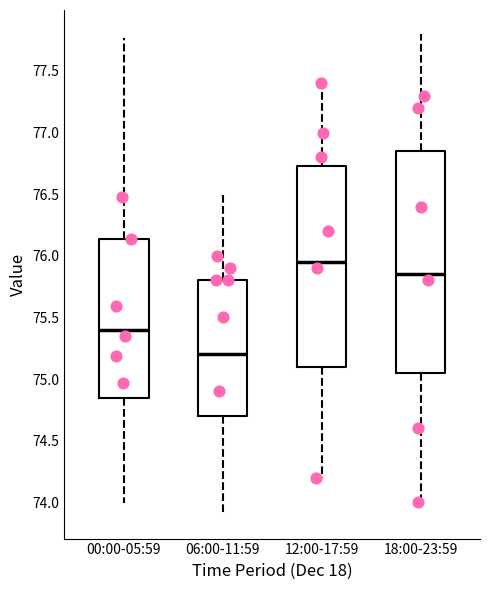

Reading left to right, transcribe this box plot: for each box, give where its median line is, the range the box spans, and where its two whiskers end, as read against the y-axis. The values are not printed on the chart, so give them approximately, as read against the axis.

00:00-05:59: median 75.40, box 74.85 to 76.15, whiskers 74.00 to 77.75
06:00-11:59: median 75.20, box 74.70 to 75.80, whiskers 73.90 to 76.50
12:00-17:59: median 75.95, box 75.10 to 76.75, whiskers 74.20 to 77.40
18:00-23:59: median 75.85, box 75.05 to 76.85, whiskers 74.00 to 77.80